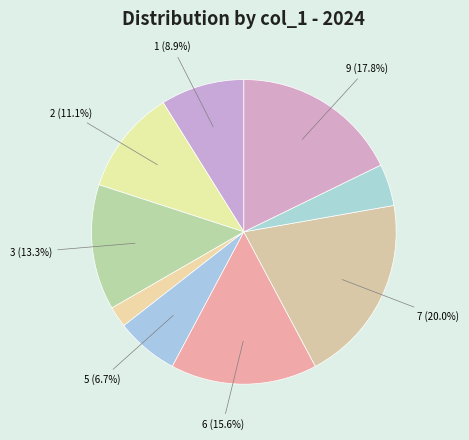

Rank the categories by value from highest to lowest.

7, 9, 6, 3, 2, 1, 5, 8, 4